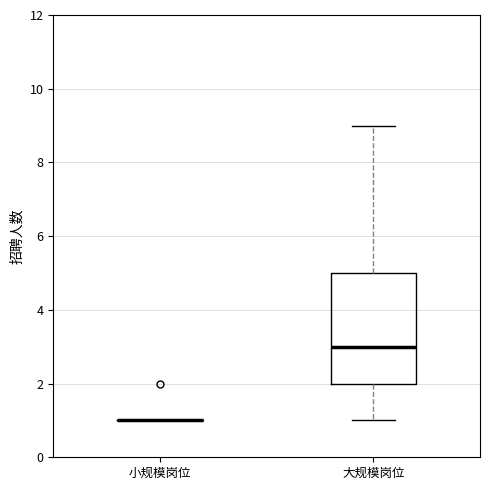

Reading left to right, transcribe this box plot: for each box, give where its median line is, the range the box spans, and where its two whiskers end, as read against the y-axis. The values are not printed on the chart, so give them approximately, as read against the axis.

小规模岗位: box collapsed to a line at 1, whiskers 1 to 1
大规模岗位: median 3, box 2 to 5, whiskers 1 to 9